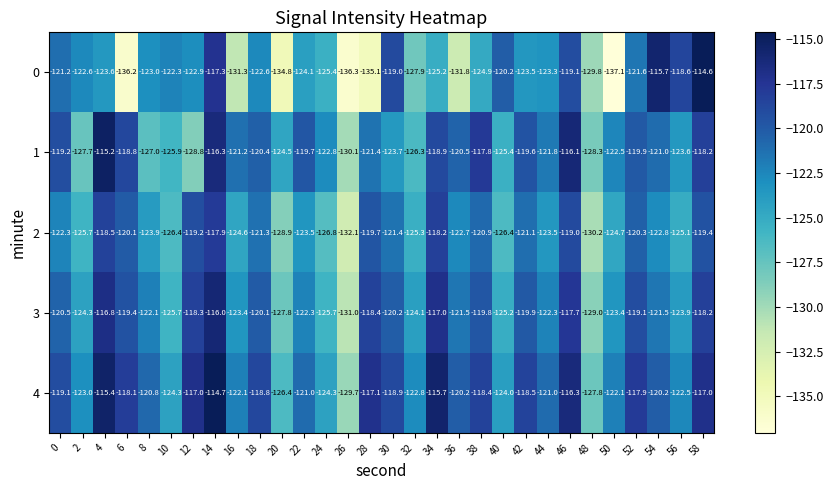

Which category has the lowest value across all series?

50